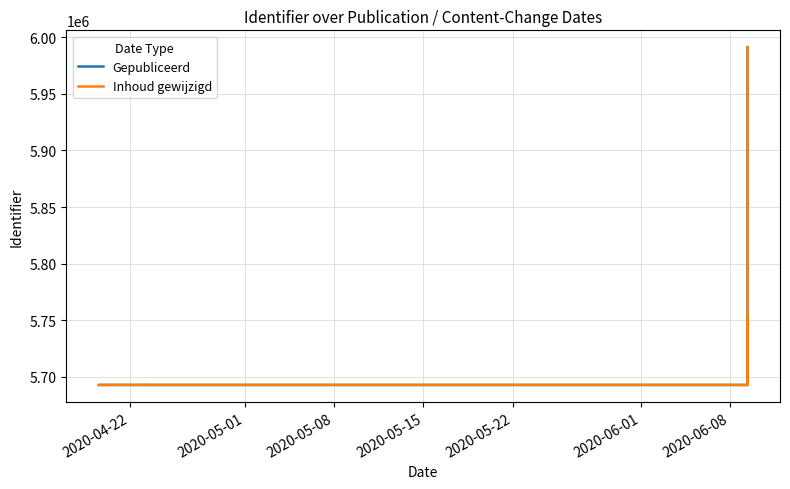

Which category has the lowest value across all series?

2020-06-01